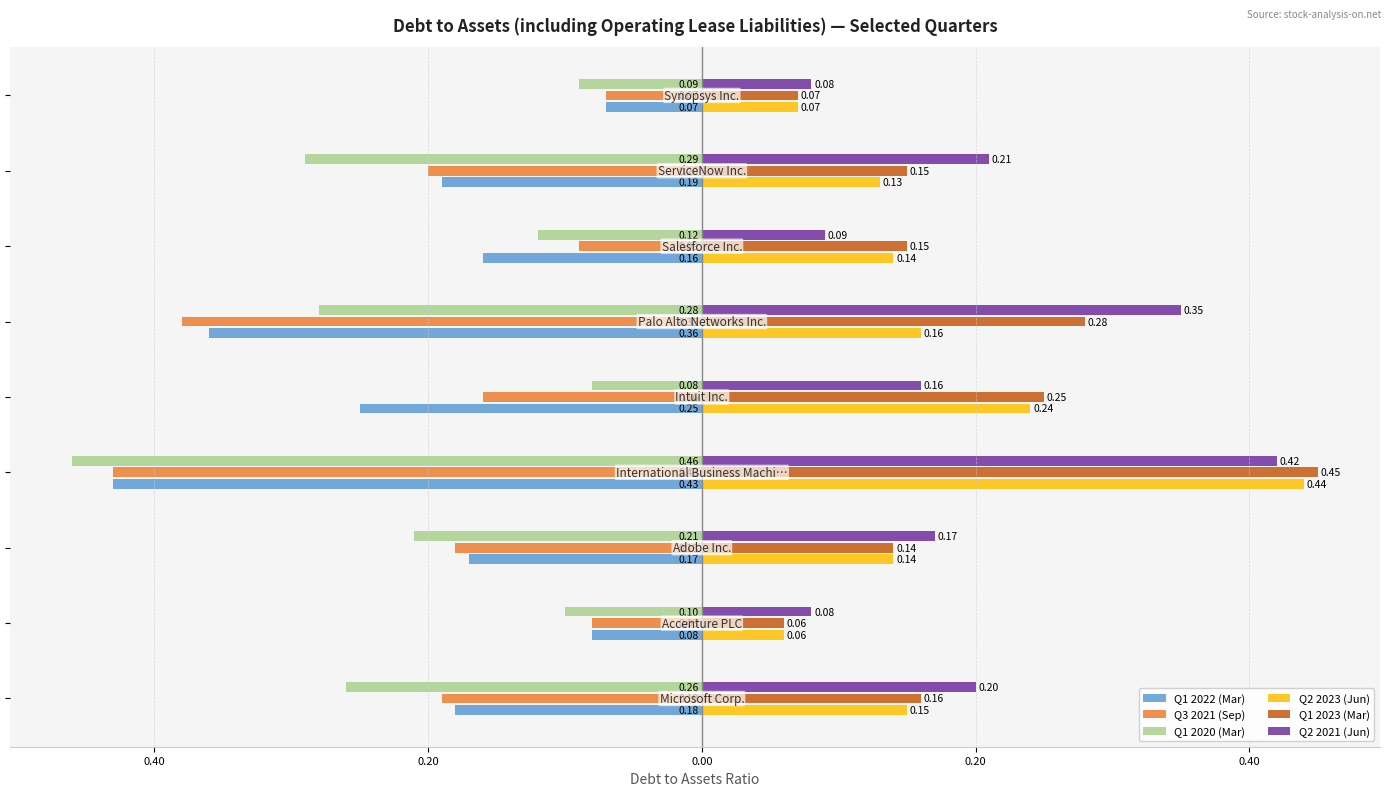

What are all the series names shown in the legend?

Q1 2022 (Mar), Q3 2021 (Sep), Q1 2020 (Mar), Q2 2023 (Jun), Q1 2023 (Mar), Q2 2021 (Jun)